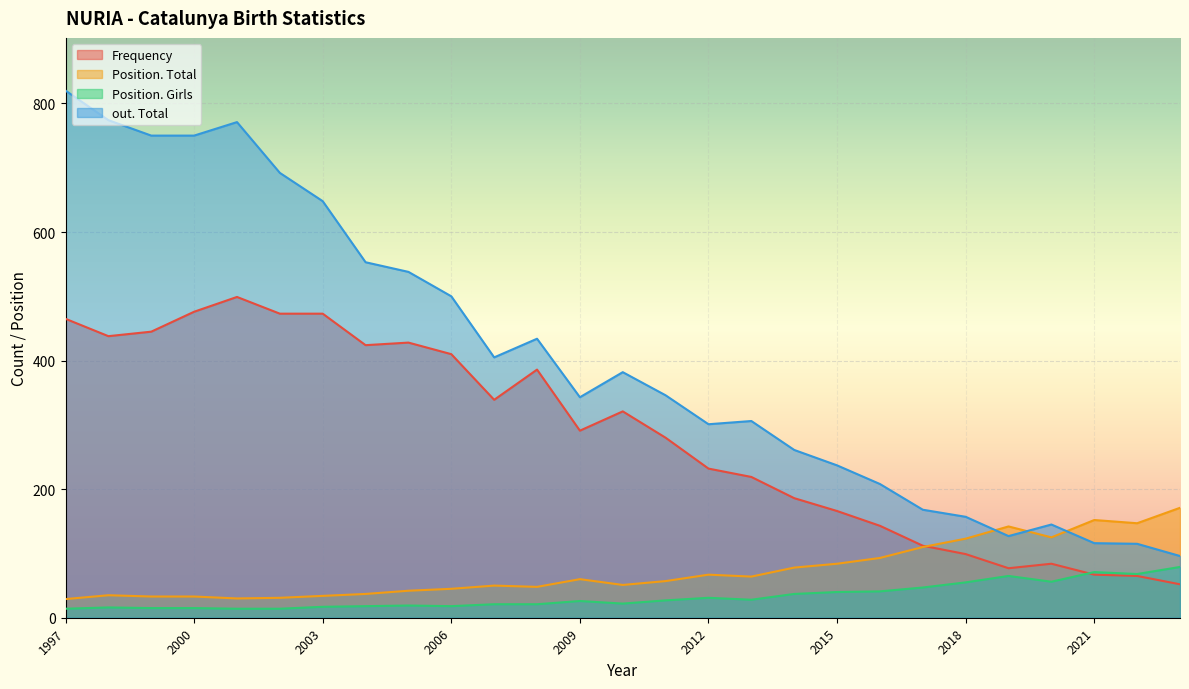

What is the difference between the second highest and second lowest values in the Position. Total series?

122